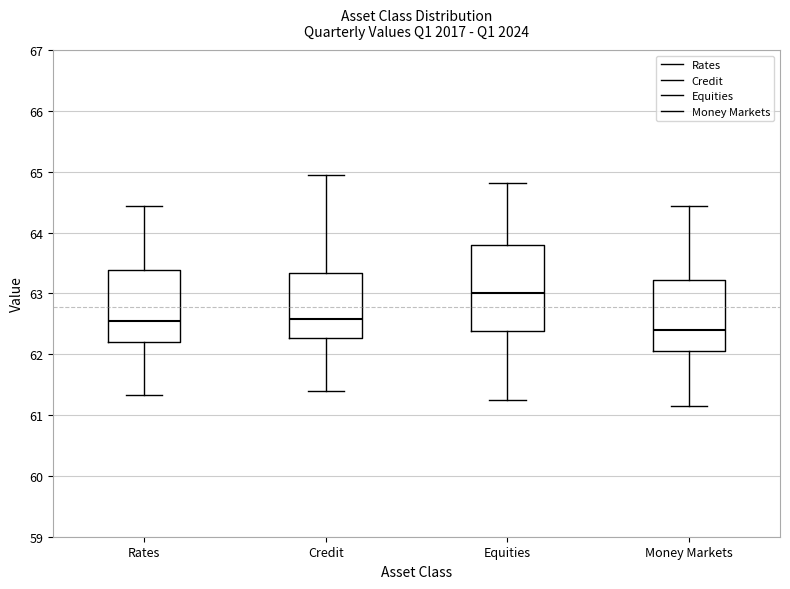

Where does the median line of the box for Credit sit on the y-axis? The values are not printed on the chart, so give them approximately, as read against the axis.

62.6